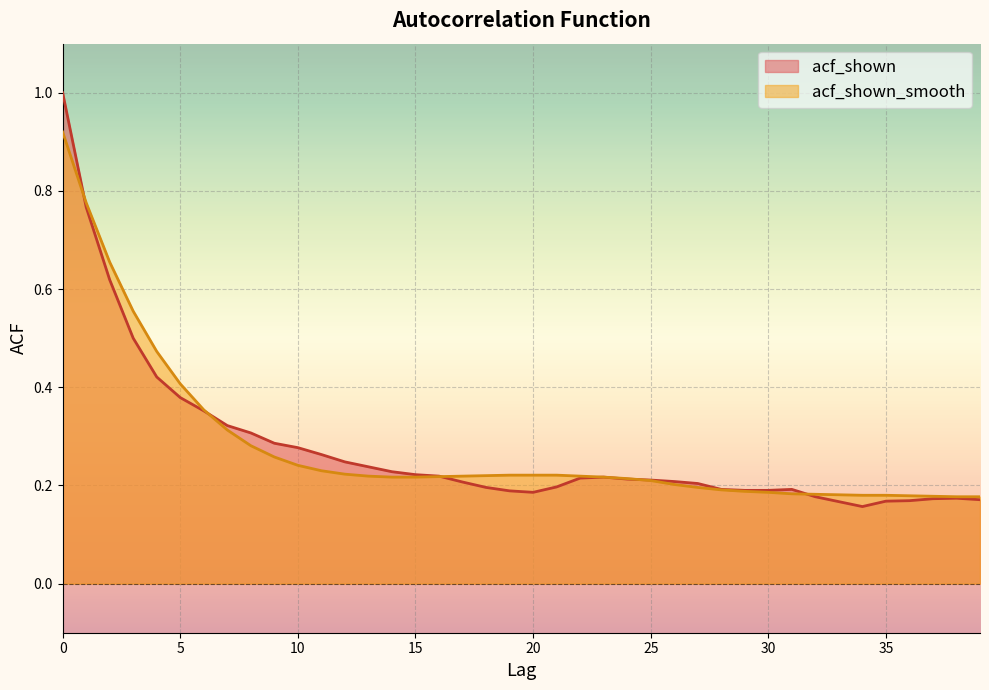

The value of acf_shown at 28 is 0.2. True or false?

True